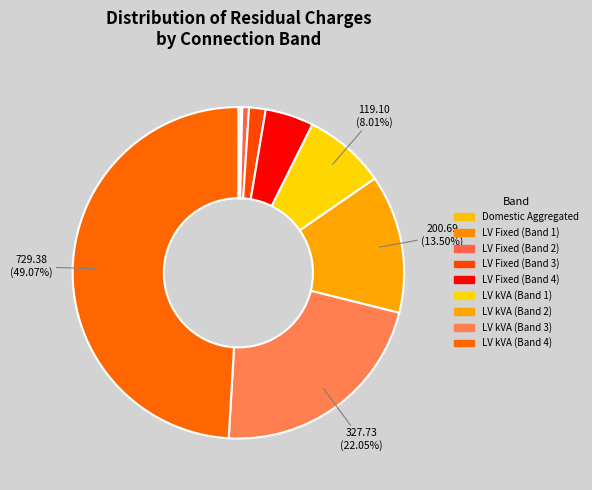

Is the sum of LV Fixed (Band 4) and LV kVA (Band 3) greater than half?

No